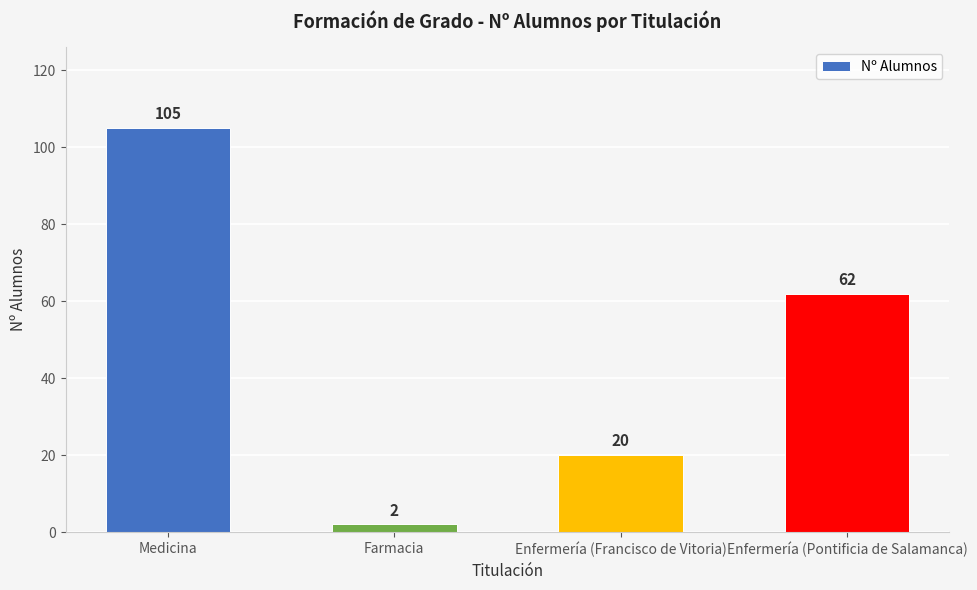

Between Medicina and Enfermería (Pontificia de Salamanca), which is larger?

Medicina